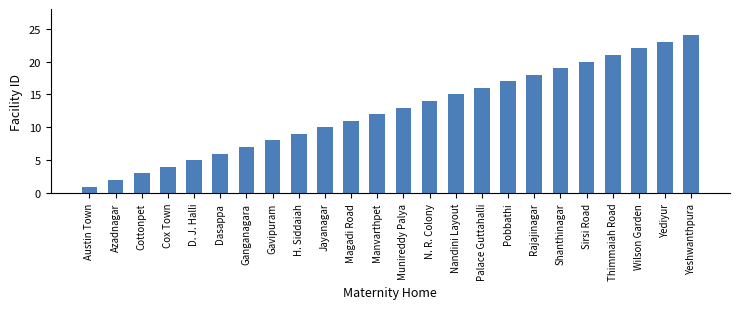

Reading left to right, extract all data points from this chart.

Austin Town=1	Azadnagar=2	Cottonpet=3	Cox Town=4	D. J. Halli=5	Dasappa=6	Ganganagara=7	Gavipuram=8	H. Siddaiah=9	Jayanagar=10	Magadi Road=11	Manvarthpet=12	Munireddy Palya=13	N. R. Colony=14	Nandini Layout=15	Palace Guttahalli=16	Pobbathi=17	Rajajinagar=18	Shanthinagar=19	Sirsi Road=20	Thimmaiah Road=21	Wilson Garden=22	Yediyur=23	Yeshwanthpura=24